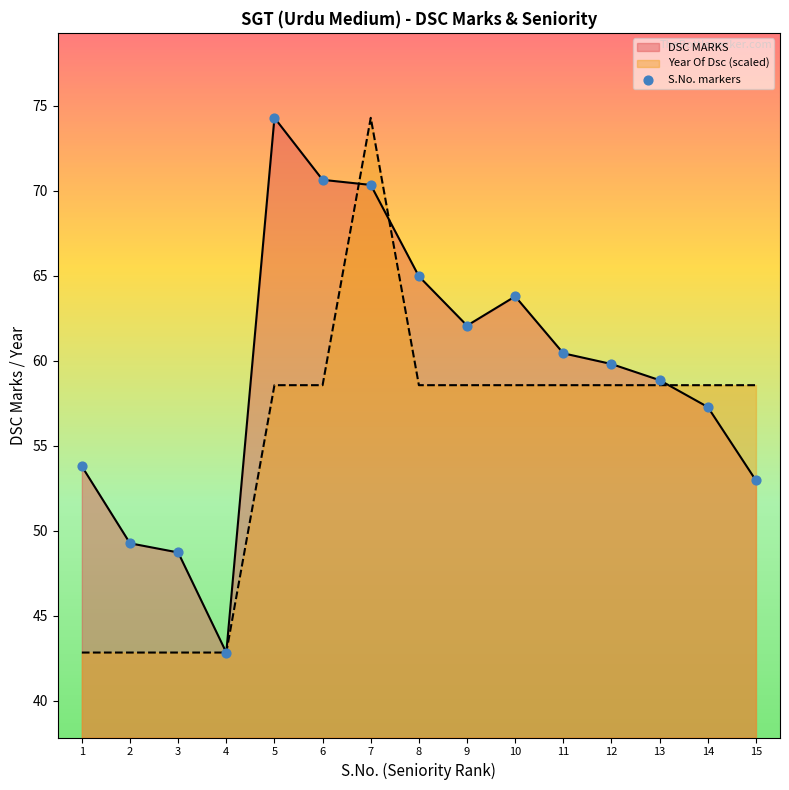

Approximately how many times larger is the value at 12 compared to 5?

0.8